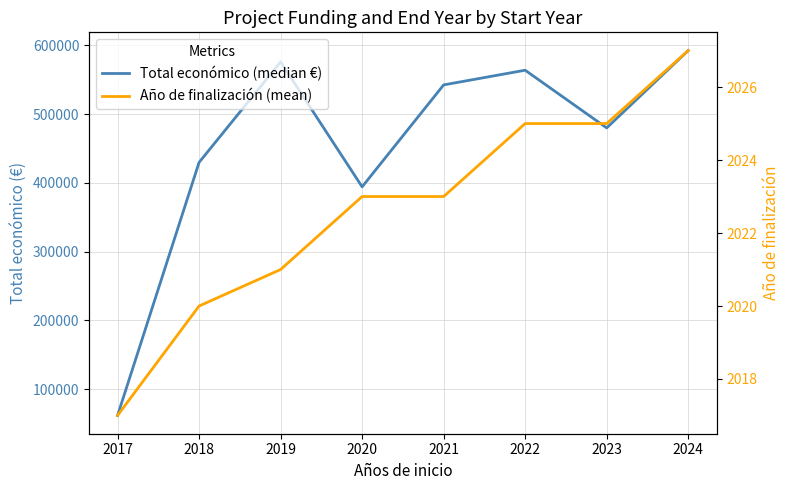

Which series changed the most between 2019 and 2020?

Total económico (median €)